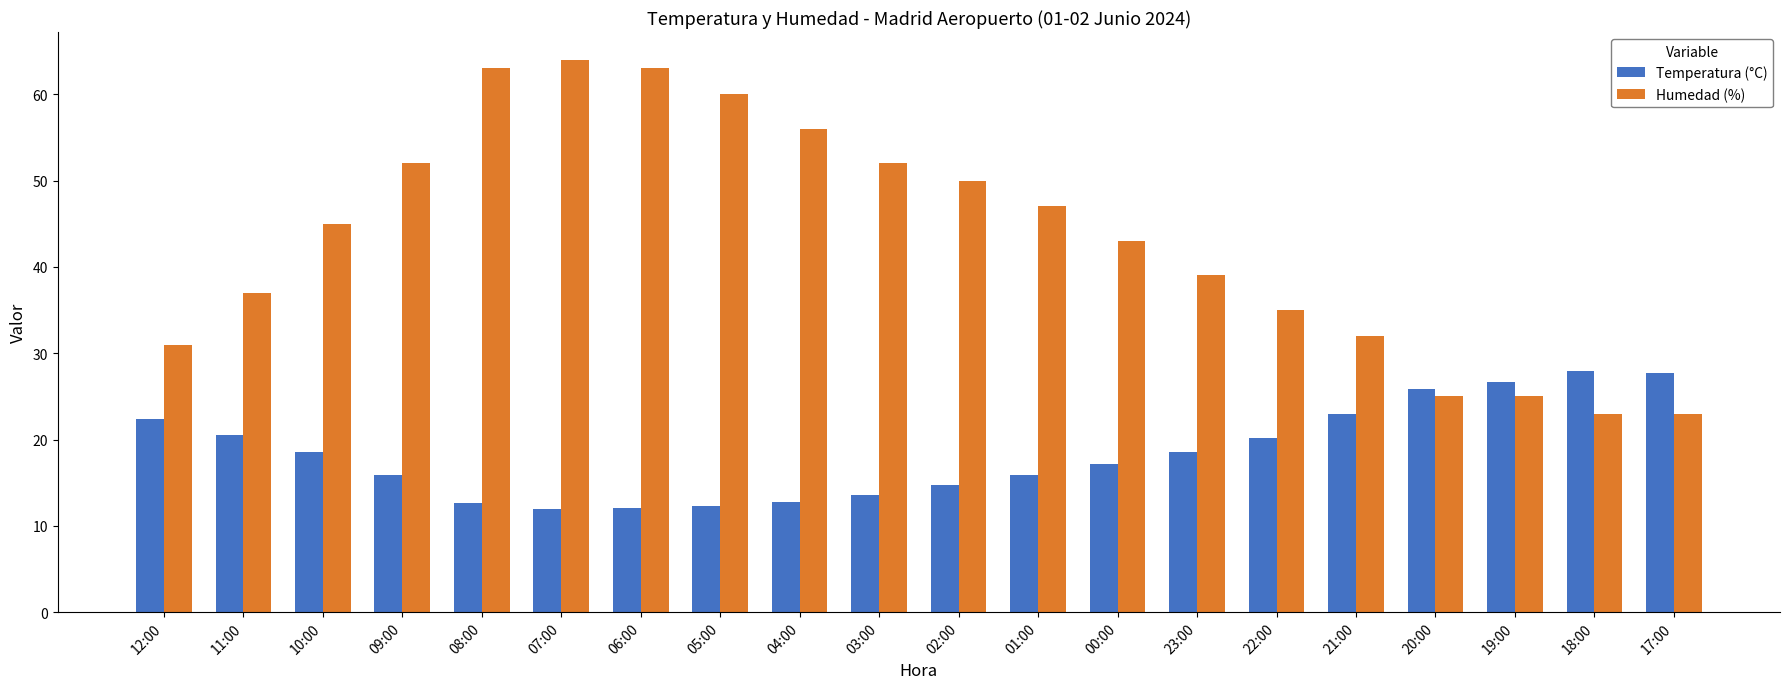

What are all the series names shown in the legend?

Temperatura (°C), Humedad (%)